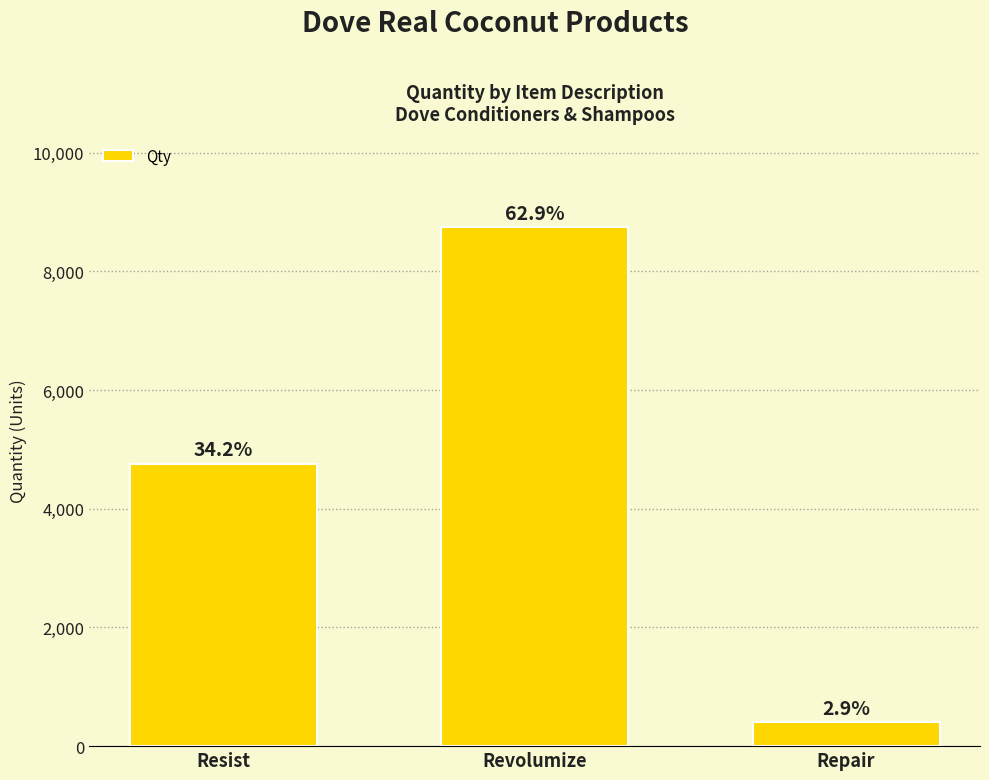

List the labels in order of value, smallest first.

Repair, Resist, Revolumize